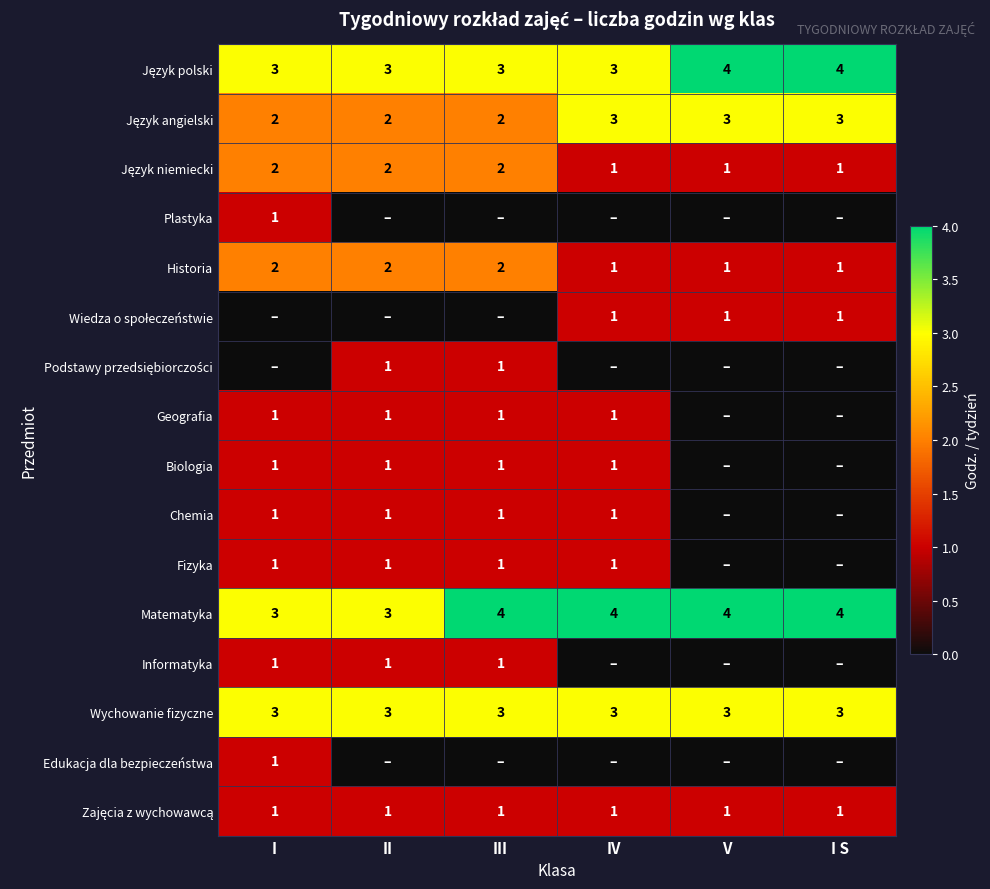

How many distinct data groups are displayed?

16